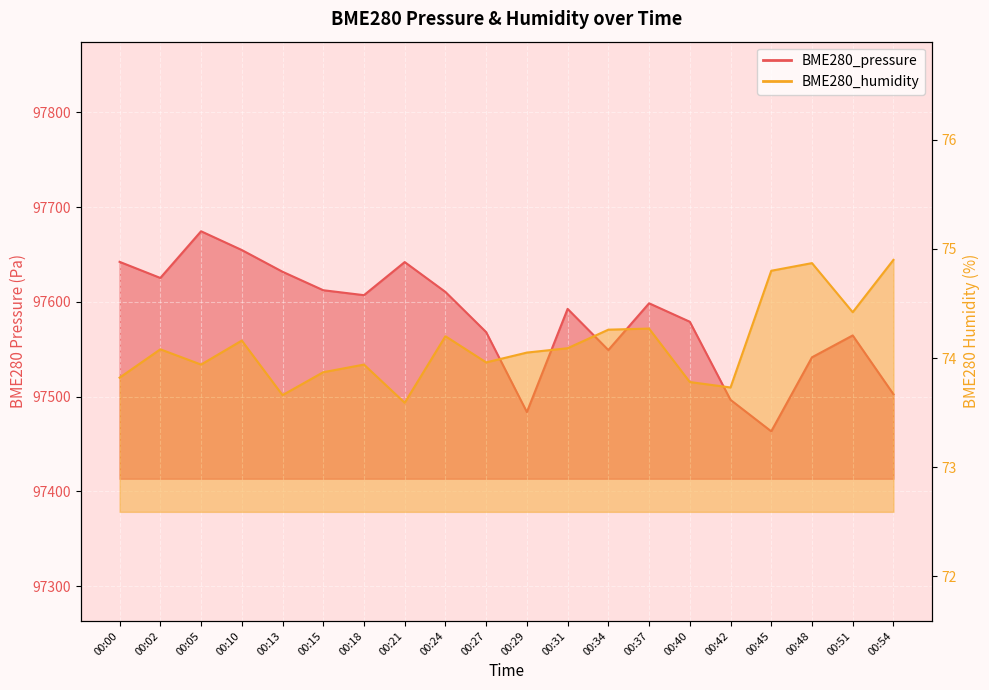

At which category does BME280_humidity reach its first local peak?

00:02